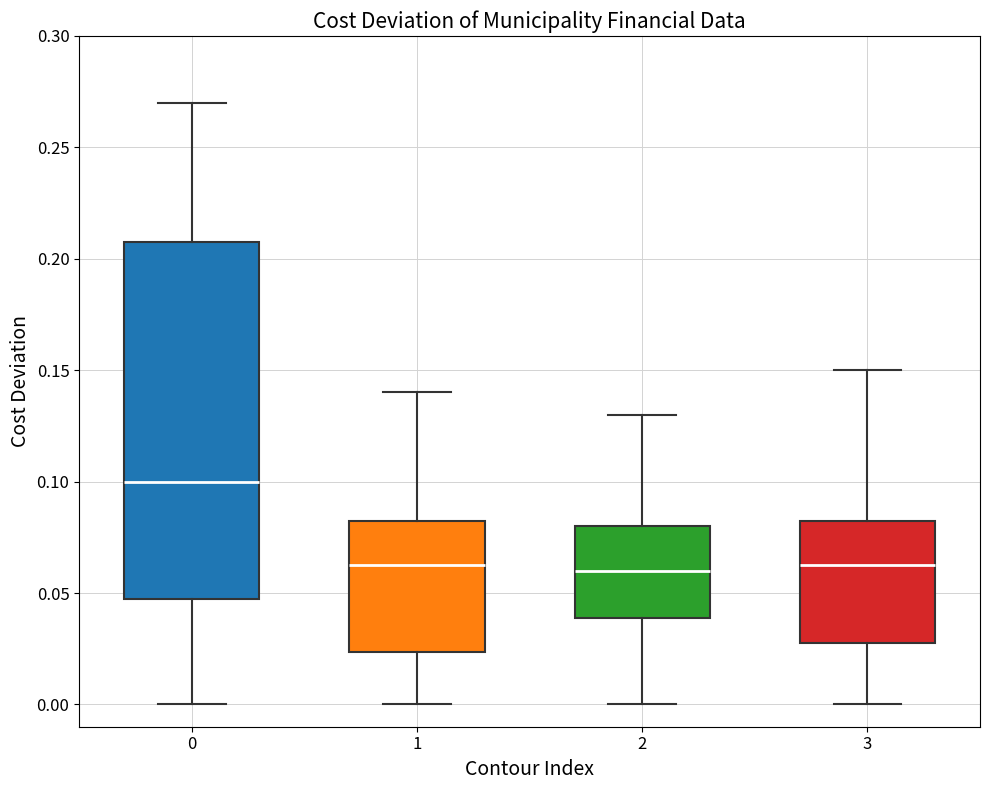

Comparing the boxes themselves (not the whiskers), which one is the tallest?

0